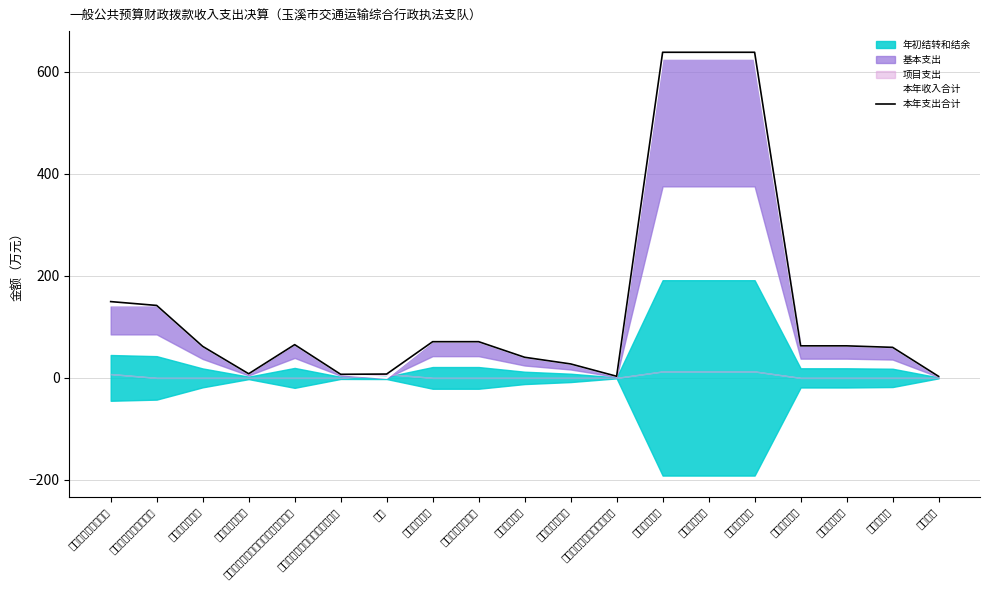

What is the highest value of the 本年支出合计 series?

637.9